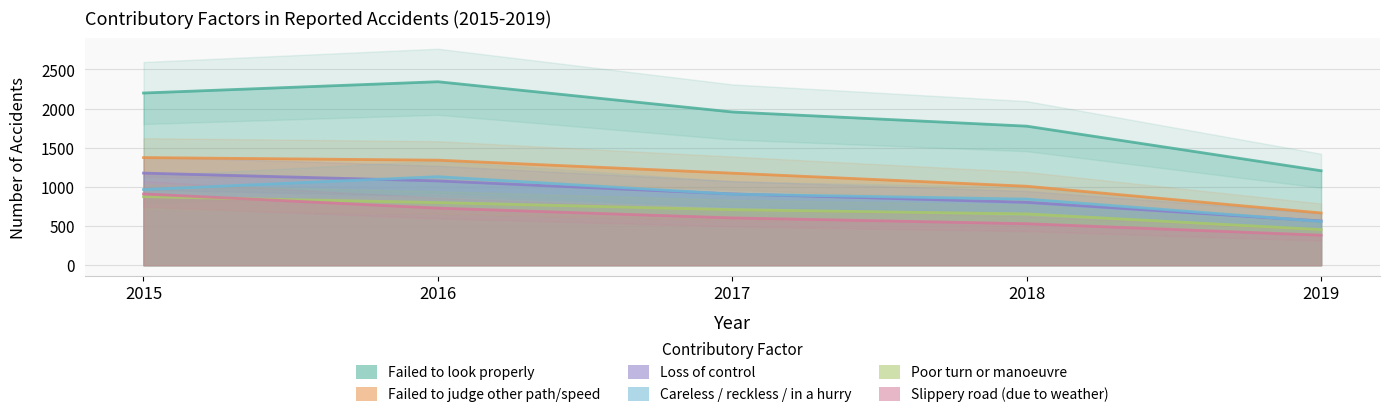

Between 2016 and 2018, which is larger?

2016